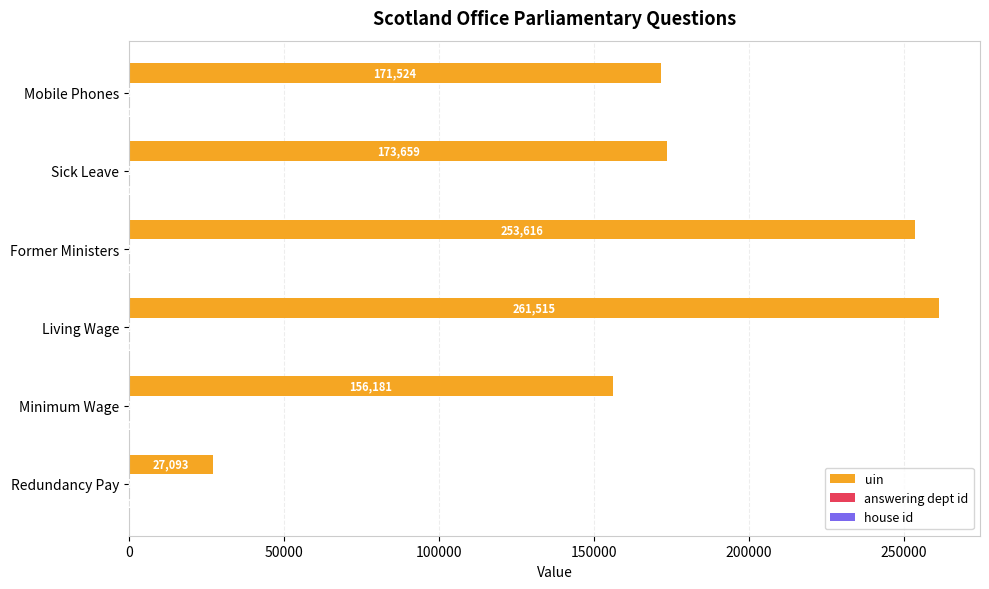

Count the number of categories in the chart.

6